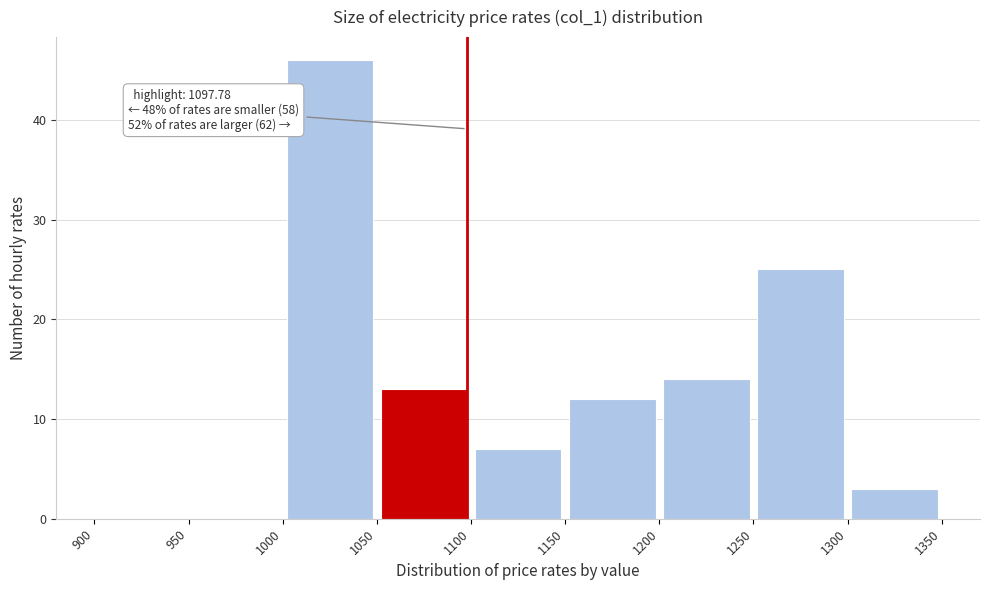

Which range on the x-axis has the tallest bar?

1000 to 1050